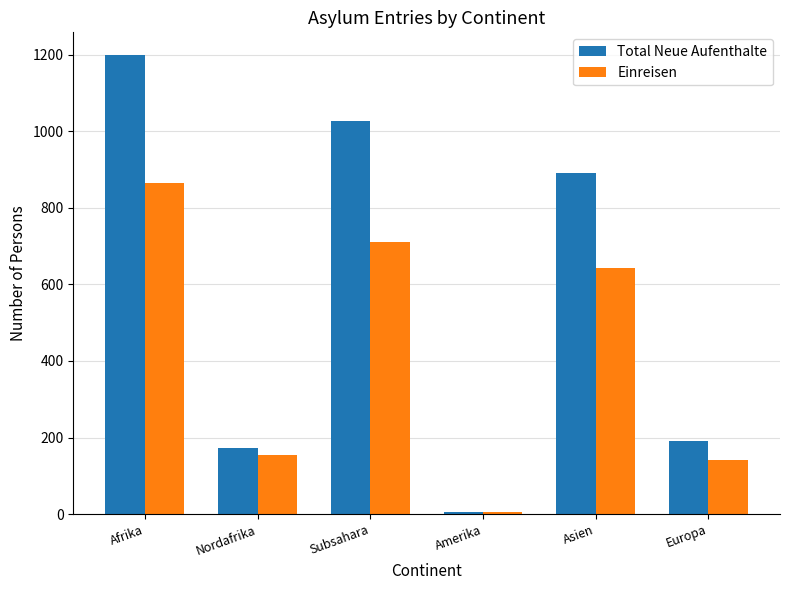

How many groups of bars are there?

6